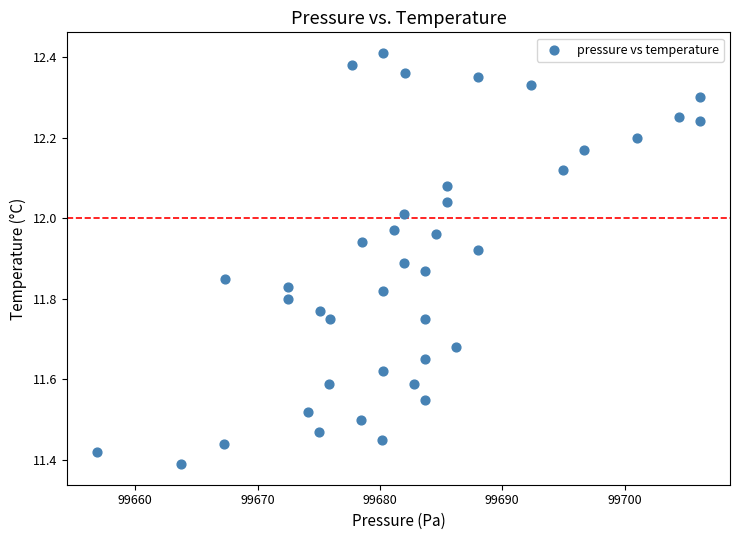

What is the range of Y values (max minus min)?

1.0